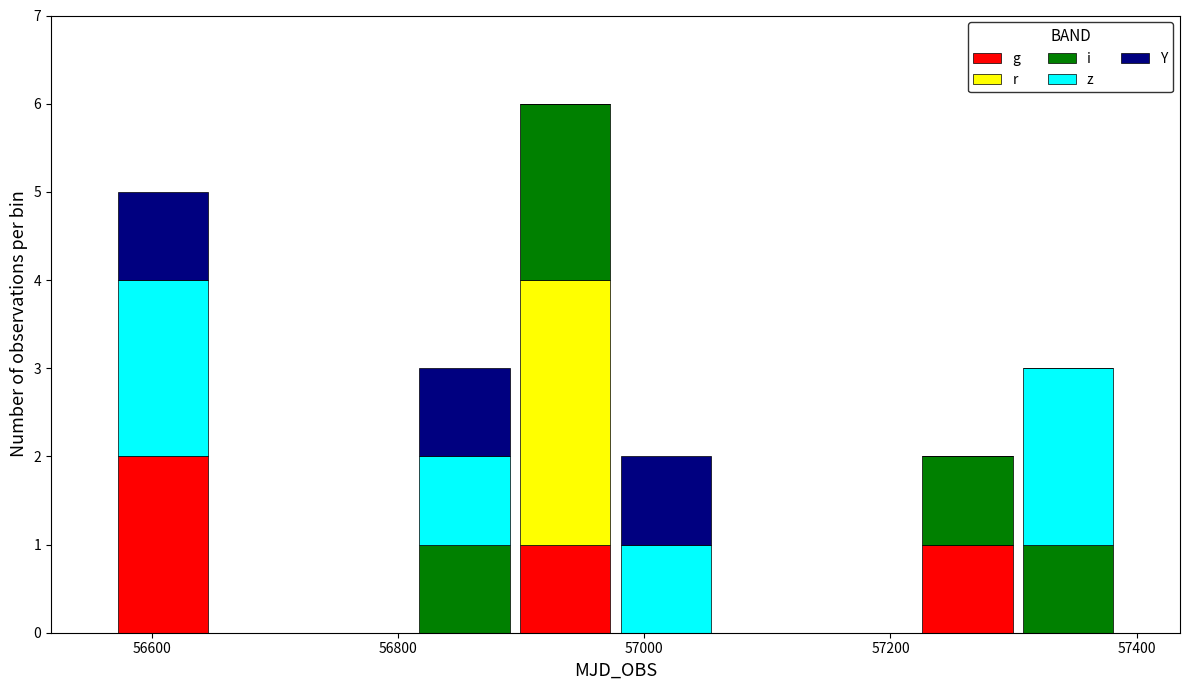

Which range on the x-axis has the tallest stacked bar (by total height)?

56900 to 56980